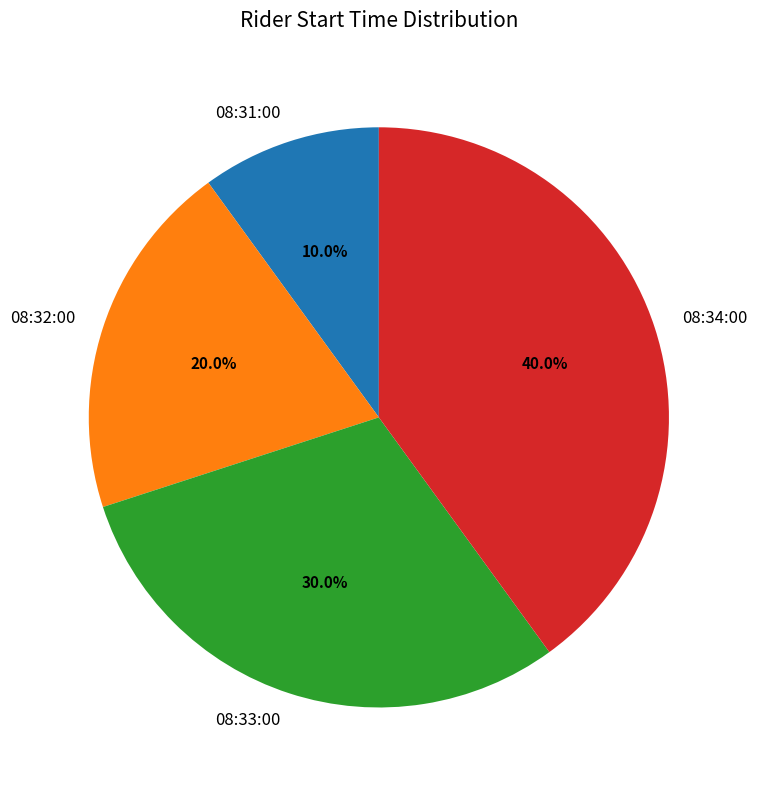

To the nearest percent, what is the difference between the largest and smallest slice percentages?

30%